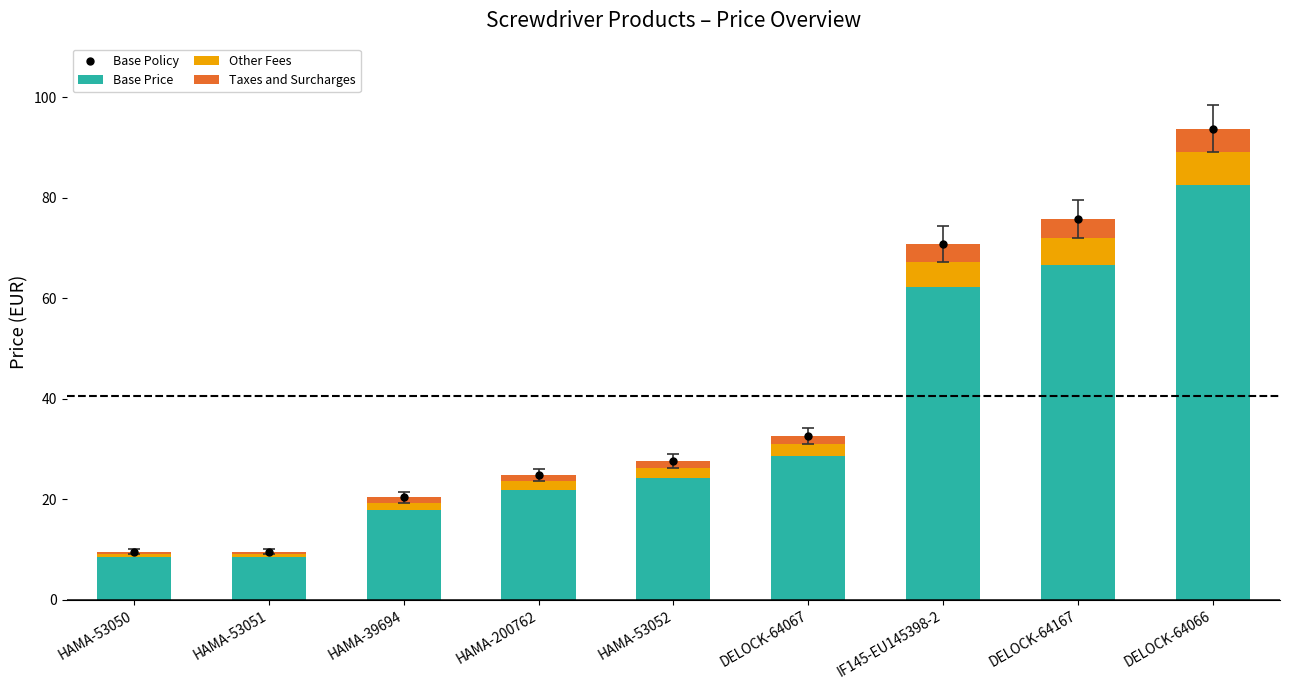

The Base Policy series shows 8.3 at HAMA-53052. True or false?

False